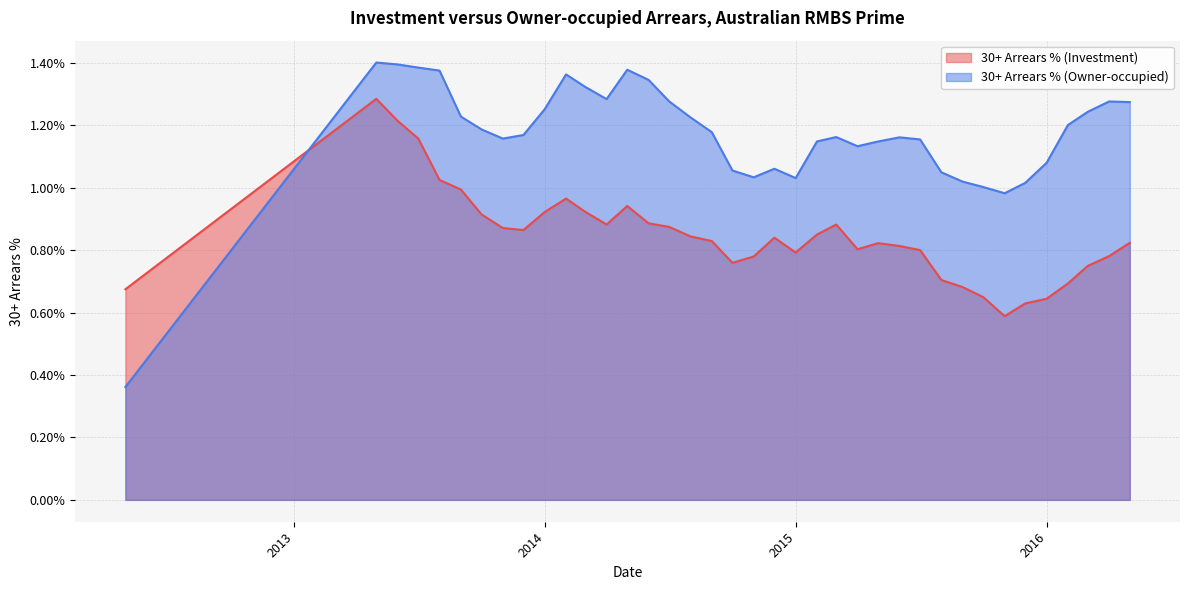

Which series has the largest total across all categories?

30+ Arrears % (Owner-occupied)